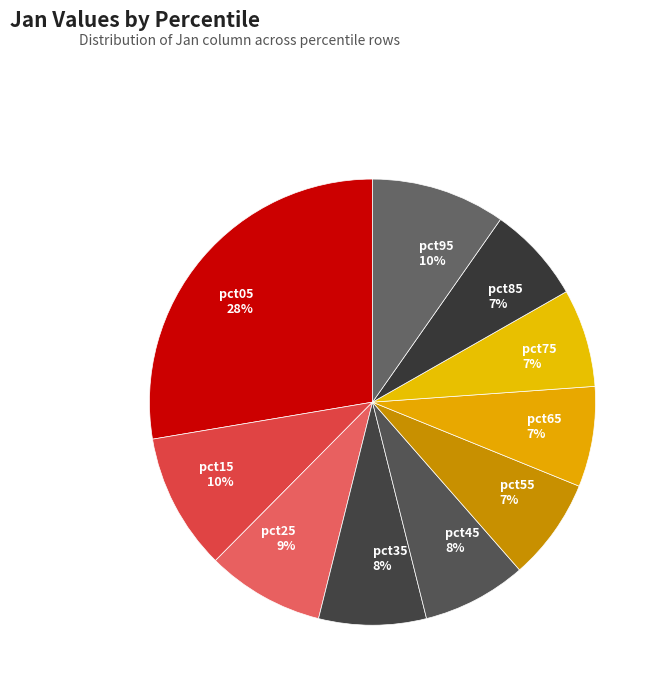

Is there any slice that represents more than half of the pie?

No